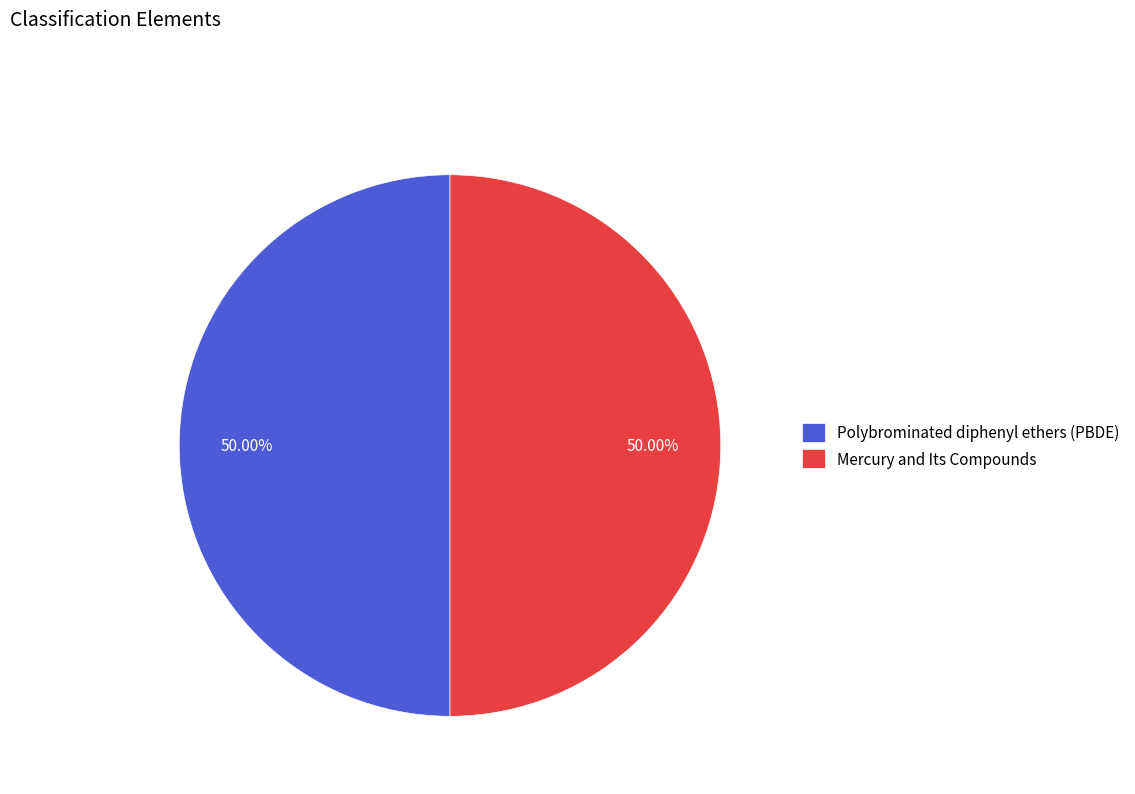

How many slices are in this pie chart?

2